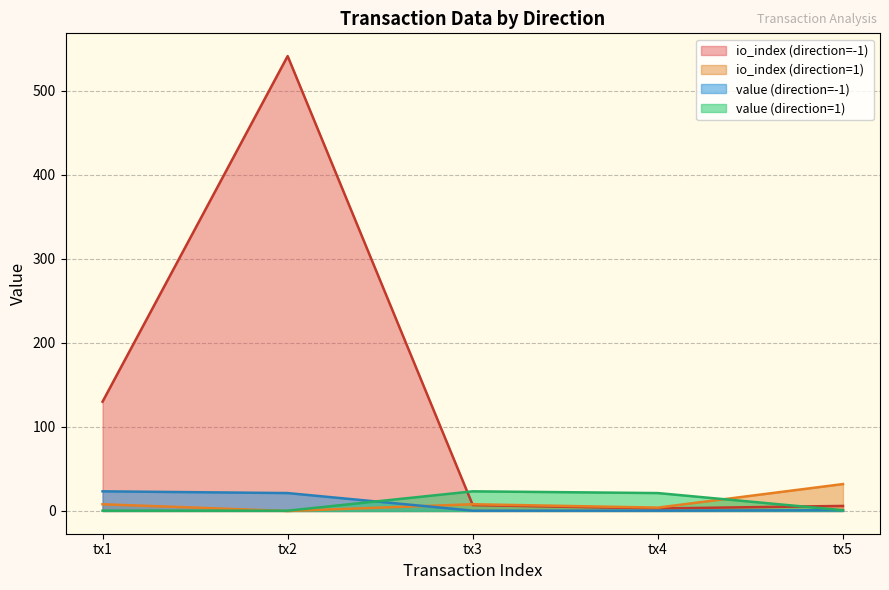

How many lines are shown in the chart?

4